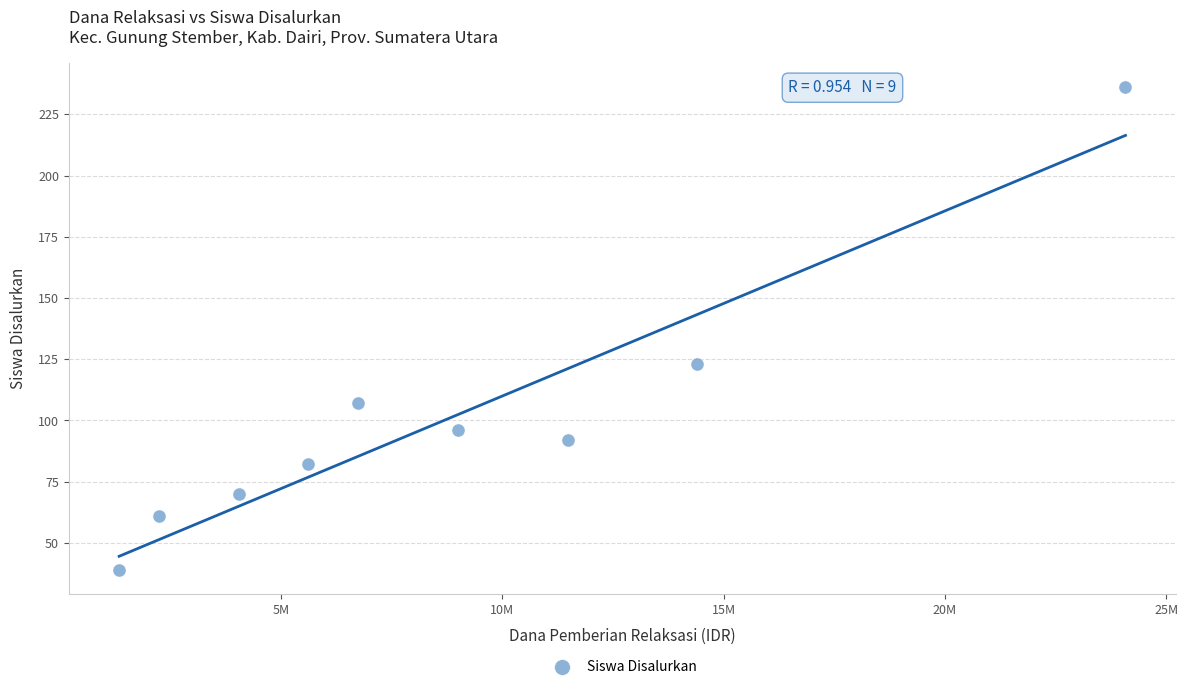

What is the range of Y values (max minus min)?

197